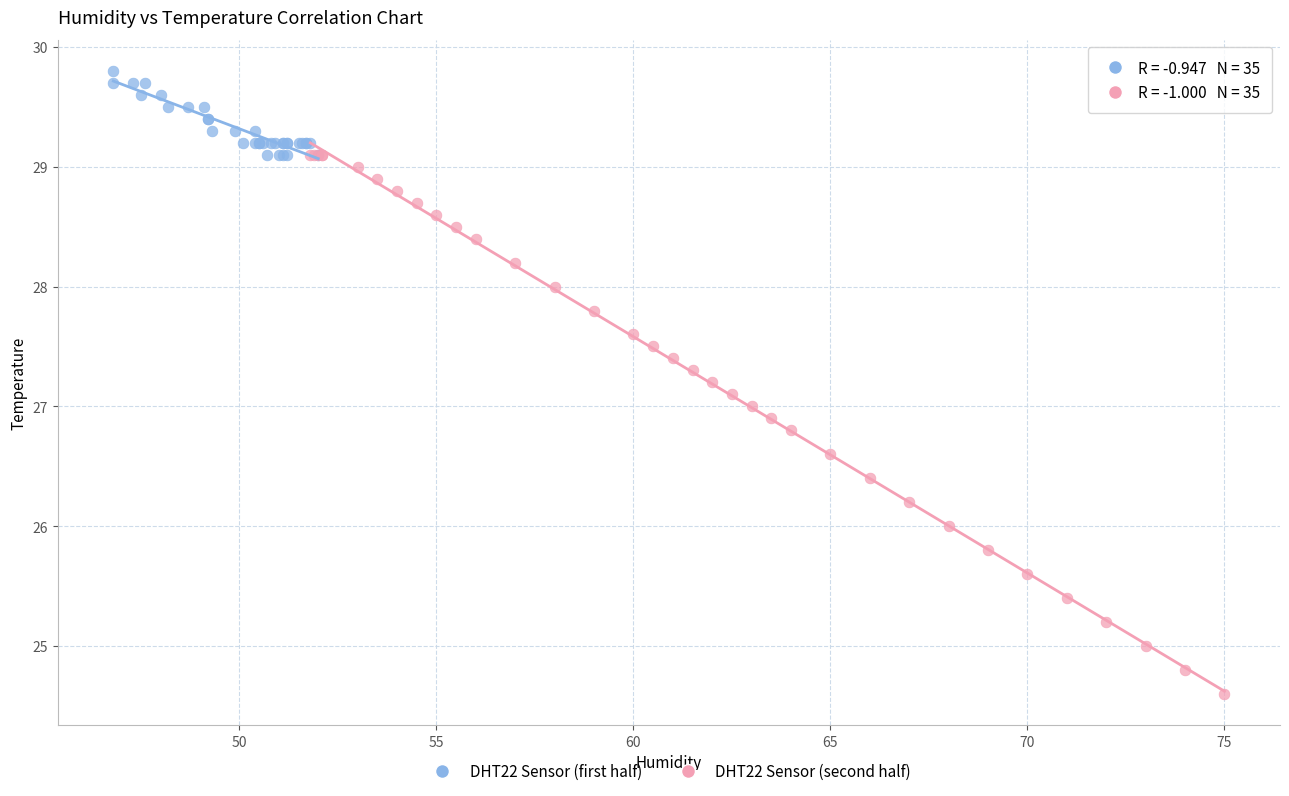

Which series contains the highest Y value?

DHT22 Sensor (first half)